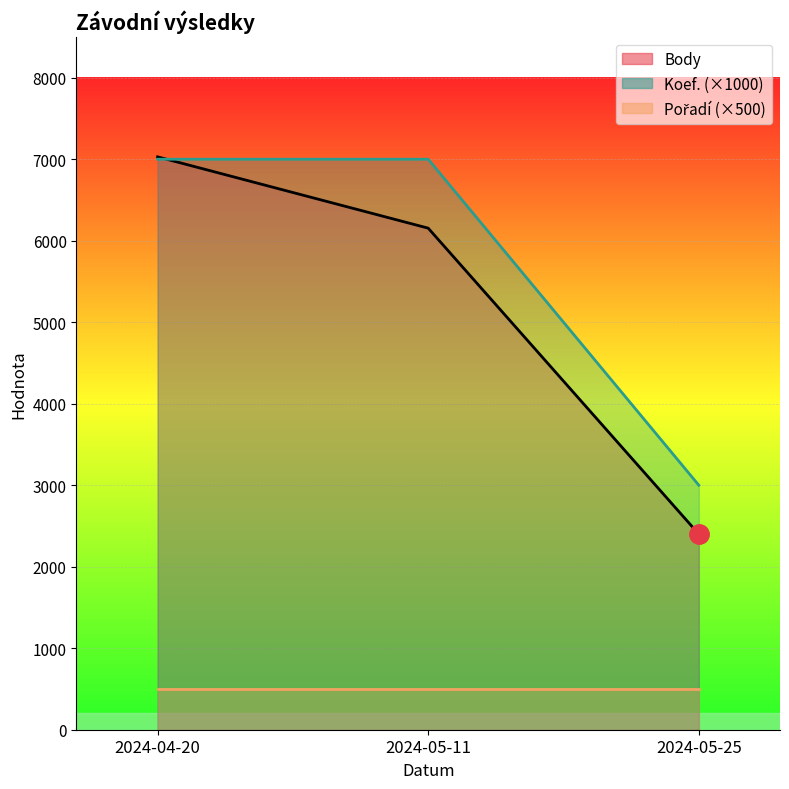

What is the value of the Koef. point at the 2nd from the left?

7000